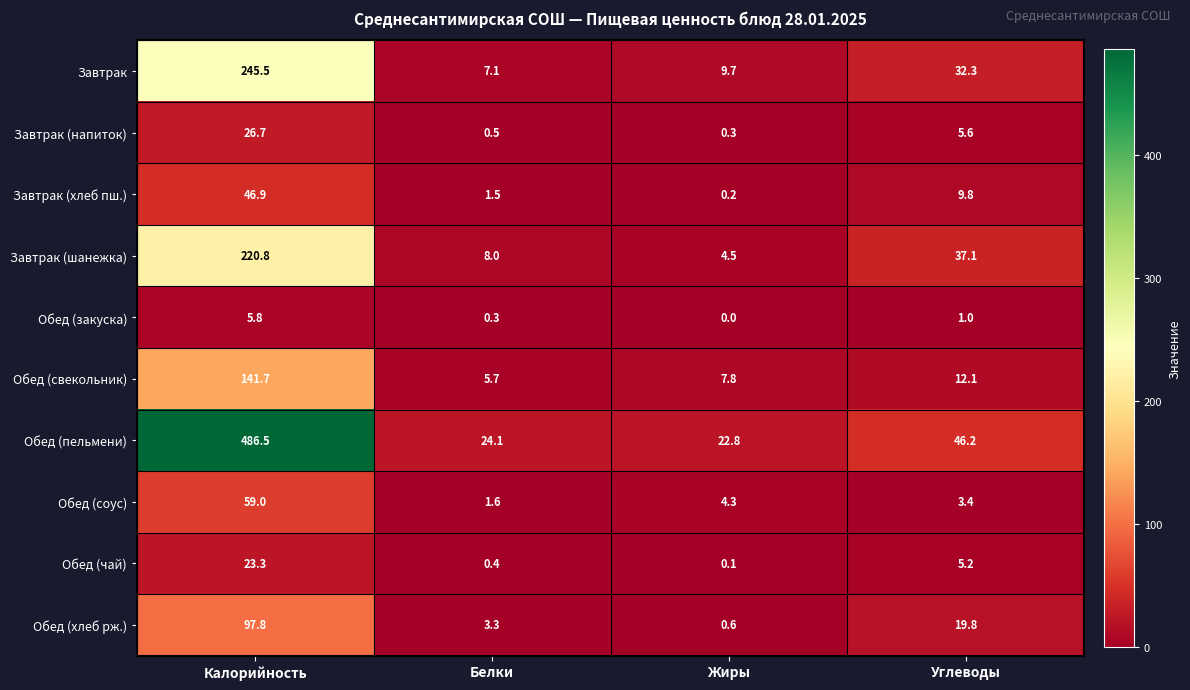

Which category has the lowest value in the Завтрак (напиток) series?

Жиры